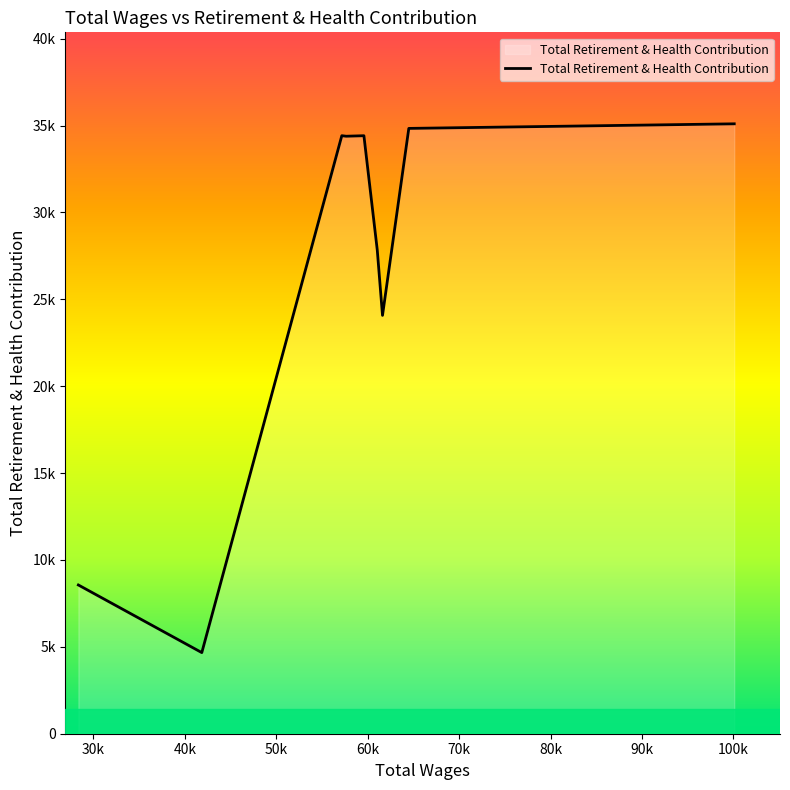

Is this an area chart (filled region under the line)?

Yes